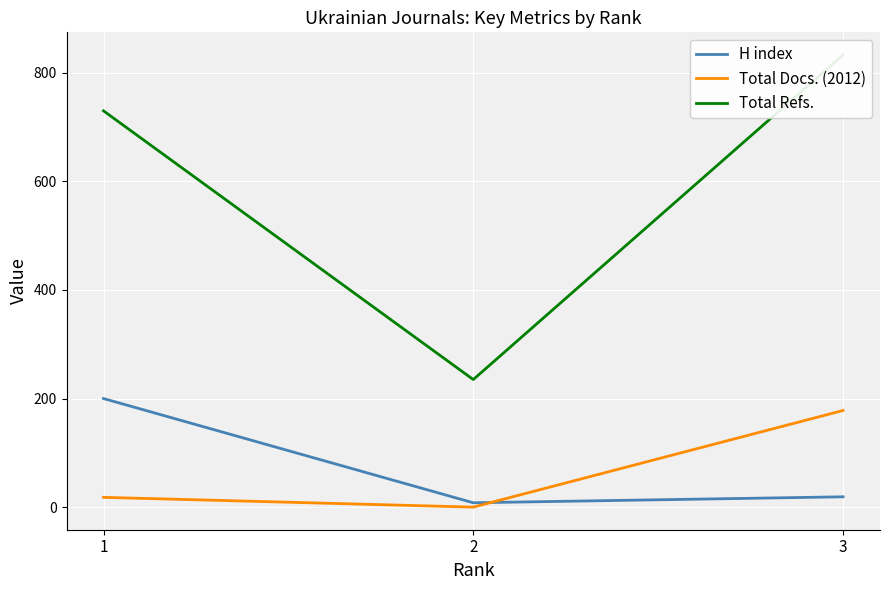

How many values in the H index series are below 19?

1